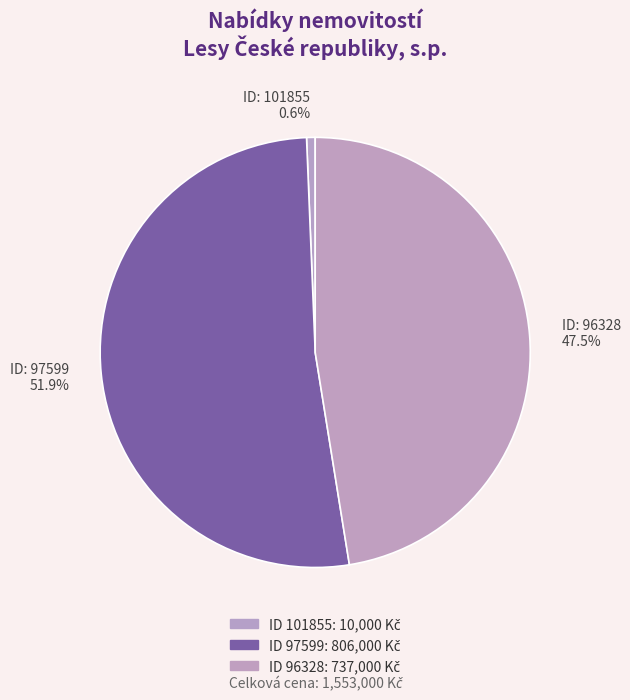

How much of the chart is everything except ID: 97599 51.9%?

48.1%